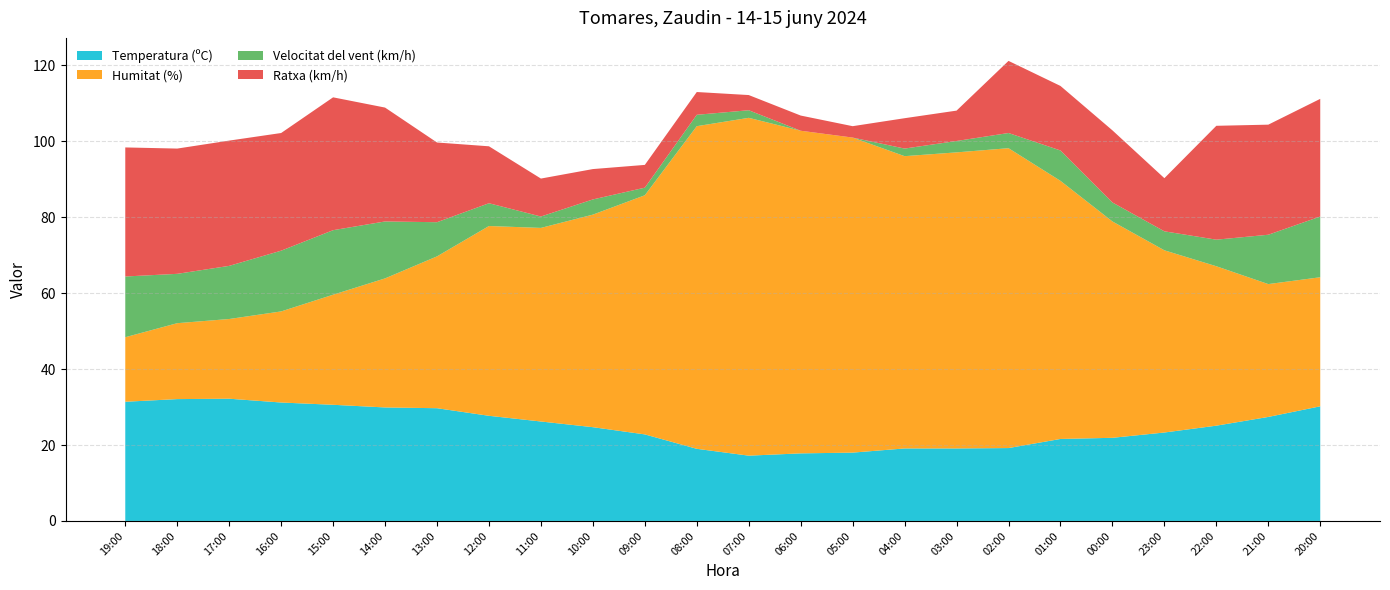

Reading left to right, transcribe all the data shown in this chart.

Temperatura (ºC): 19:00=31.4	18:00=32.1	17:00=32.2	16:00=31.2	15:00=30.6	14:00=29.9	13:00=29.7	12:00=27.7	11:00=26.2	10:00=24.7	09:00=22.8	08:00=19.0	07:00=17.2	06:00=17.8	05:00=18.0	04:00=19.1	03:00=19.1	02:00=19.2	01:00=21.6	00:00=21.9	23:00=23.3	22:00=25.1	21:00=27.4	20:00=30.2
Humitat (%): 19:00=17.0	18:00=20.0	17:00=21.0	16:00=24.0	15:00=29.0	14:00=34.0	13:00=40.0	12:00=50.0	11:00=51.0	10:00=56.0	09:00=63.0	08:00=85.0	07:00=89.0	06:00=85.0	05:00=83.0	04:00=77.0	03:00=78.0	02:00=79.0	01:00=68.0	00:00=57.0	23:00=48.0	22:00=42.0	21:00=35.0	20:00=34.0
Velocitat del vent (km/h): 19:00=16.0	18:00=13.0	17:00=14.0	16:00=16.0	15:00=17.0	14:00=15.0	13:00=9.0	12:00=6.0	11:00=3.0	10:00=4.0	09:00=2.0	08:00=3.0	07:00=2.0	06:00=0.0	05:00=0.0	04:00=2.0	03:00=3.0	02:00=4.0	01:00=8.0	00:00=5.0	23:00=5.0	22:00=7.0	21:00=13.0	20:00=16.0
Ratxa (km/h): 19:00=34.0	18:00=33.0	17:00=33.0	16:00=31.0	15:00=35.0	14:00=30.0	13:00=21.0	12:00=15.0	11:00=10.0	10:00=8.0	09:00=6.0	08:00=6.0	07:00=4.0	06:00=4.0	05:00=3.0	04:00=8.0	03:00=8.0	02:00=19.0	01:00=17.0	00:00=19.0	23:00=14.0	22:00=30.0	21:00=29.0	20:00=31.0